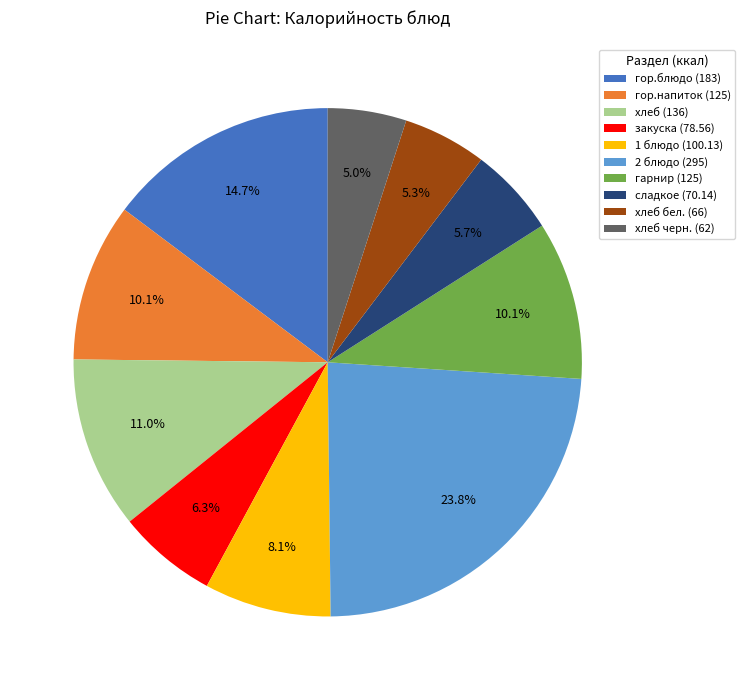

How many segments does this pie chart have?

10